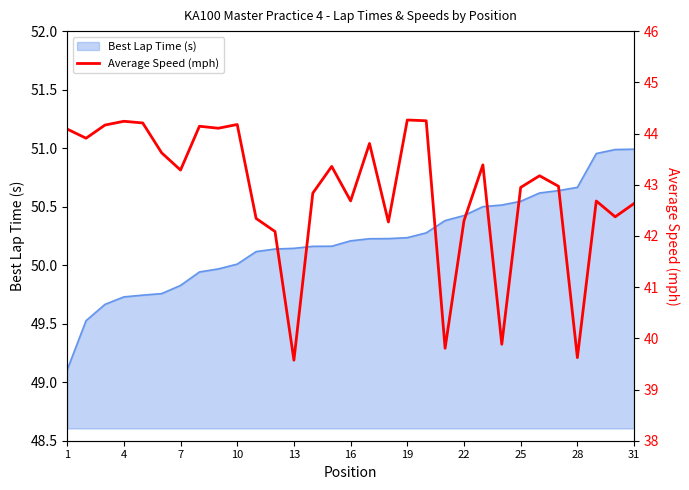

What is the minimum value for Best Lap Time (s)?

49.1